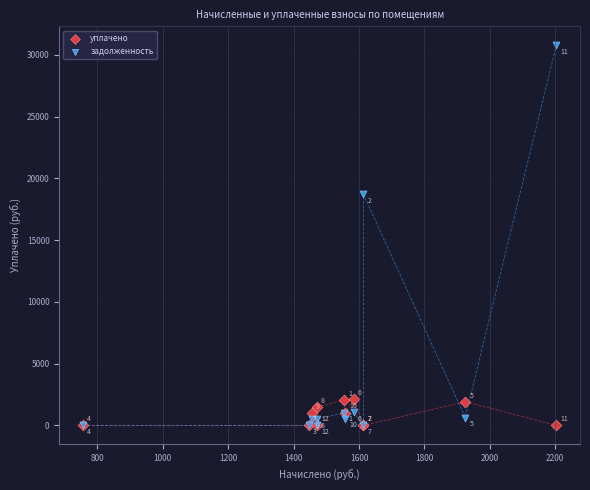

Which series contains the highest Y value?

задолженность